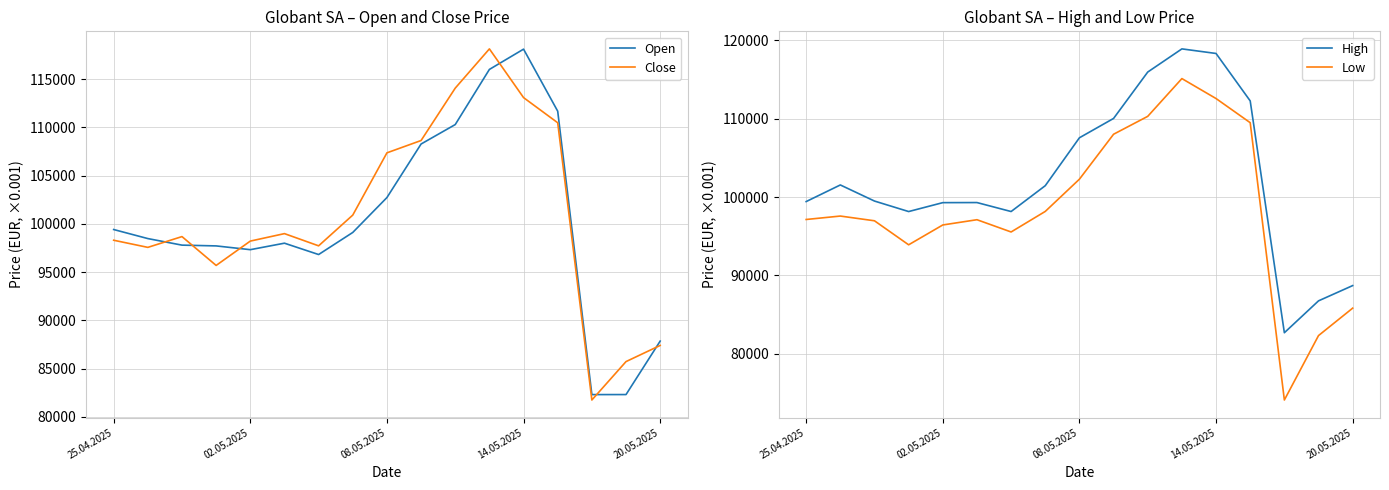

What is the value of the Close point at the 4th from the left?

95702